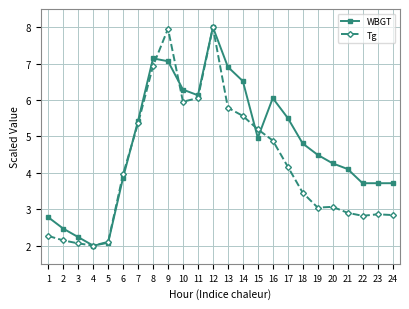

At which label does Tg first exceed 3?

6